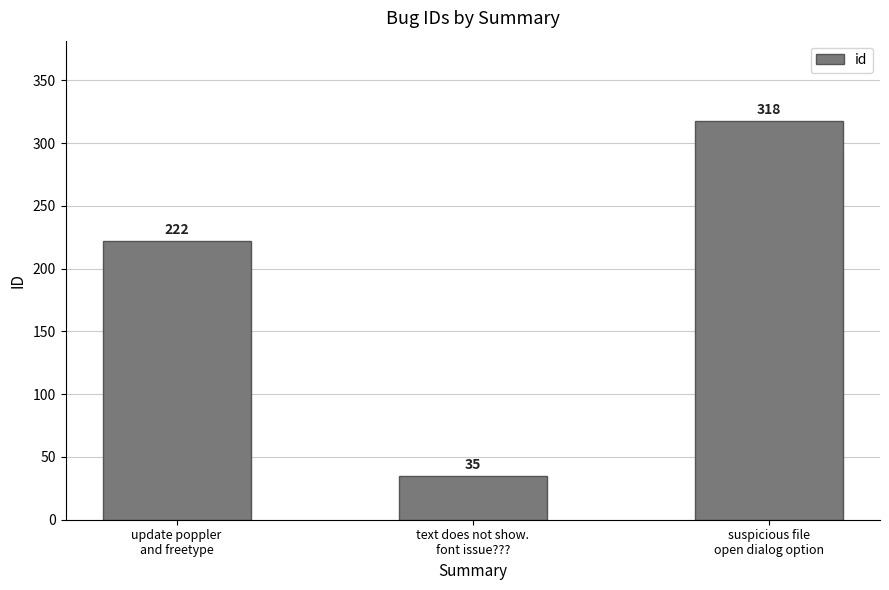

What is the sum of the values at update poppler
and freetype and suspicious file
open dialog option?

540